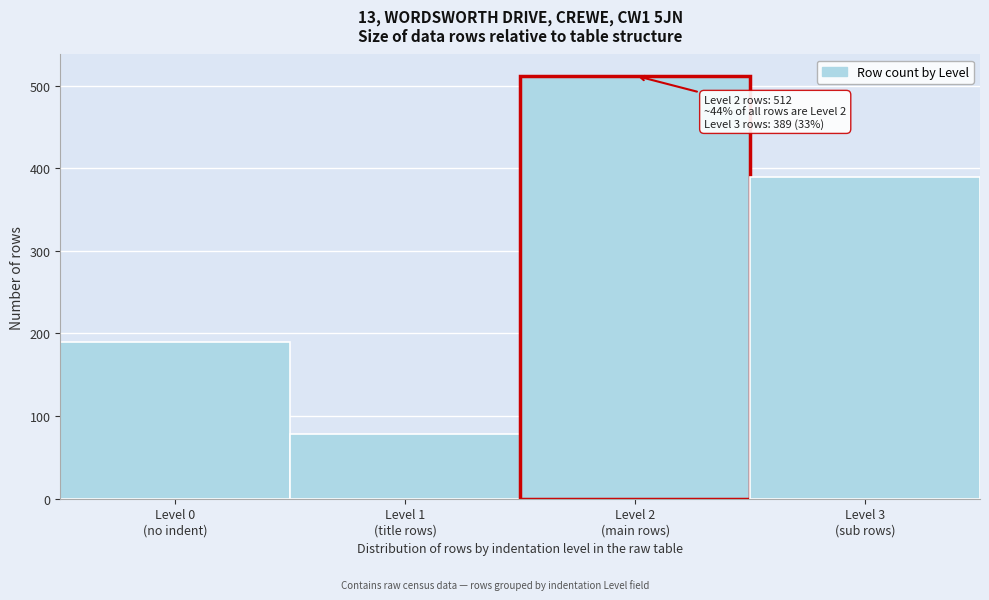

Reading right to left, transcribe all the data shown in this chart.

389	512	78	190